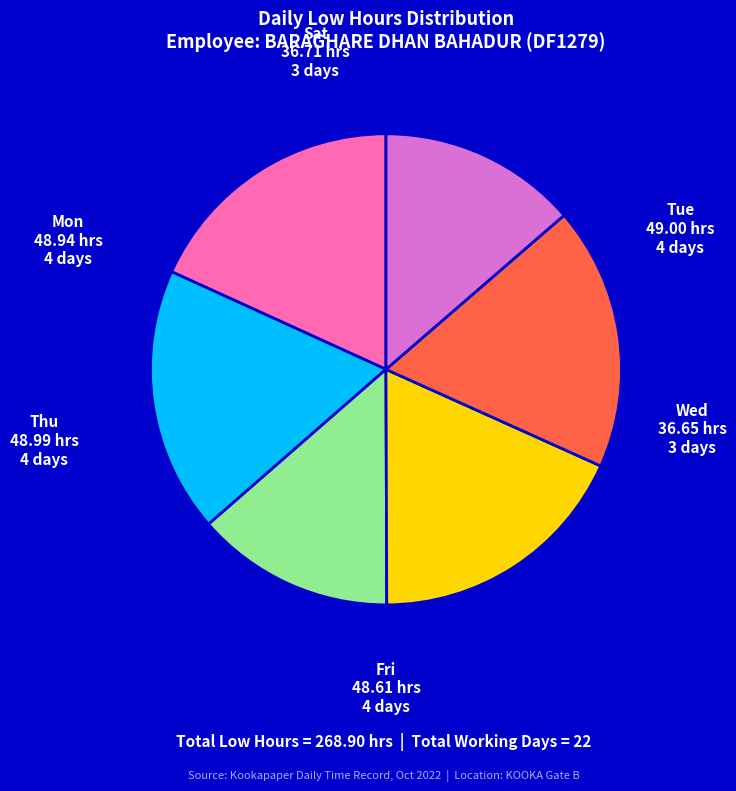

True or false: Wed accounts for 14% of the total.

True